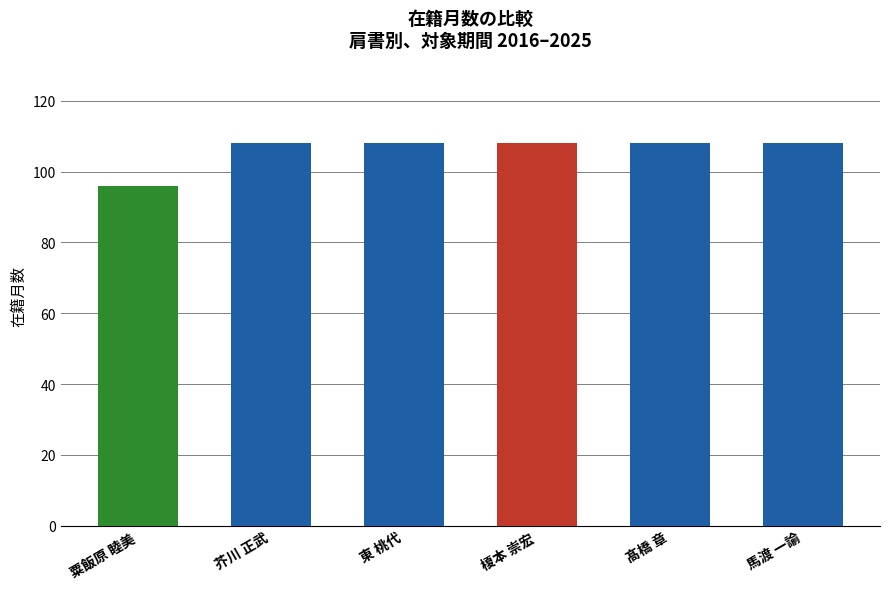

Is it true that the value at 芥川 正武 is 108?

True